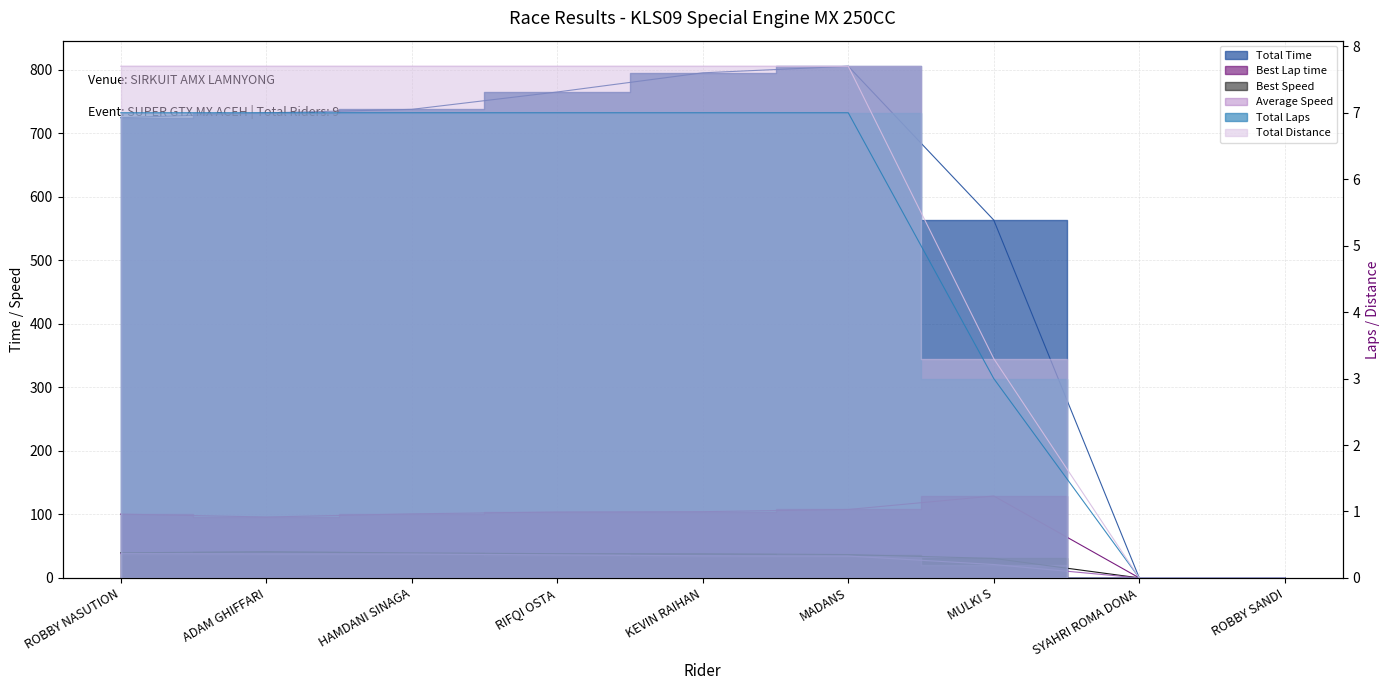

Does the chart display data point markers on the line(s)?

No